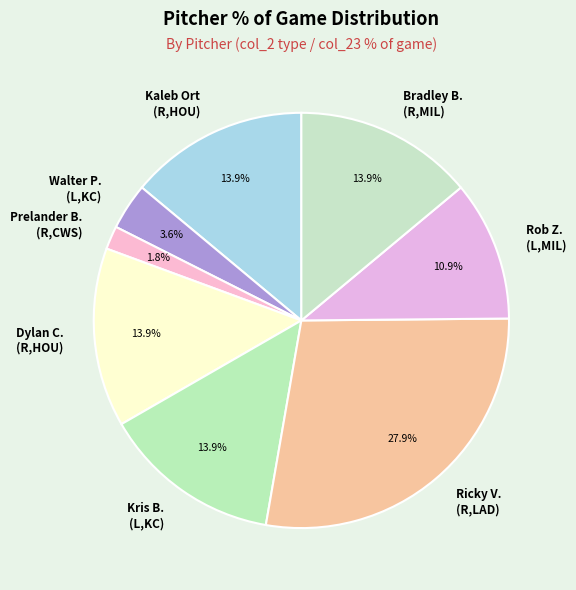

Count the number of slices in the pie.

8